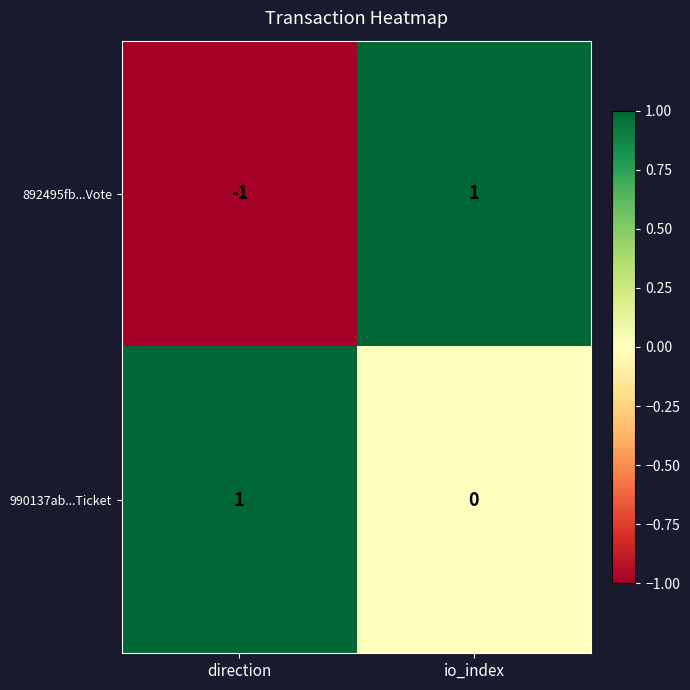

At which label does 990137ab...Ticket reach its peak?

direction